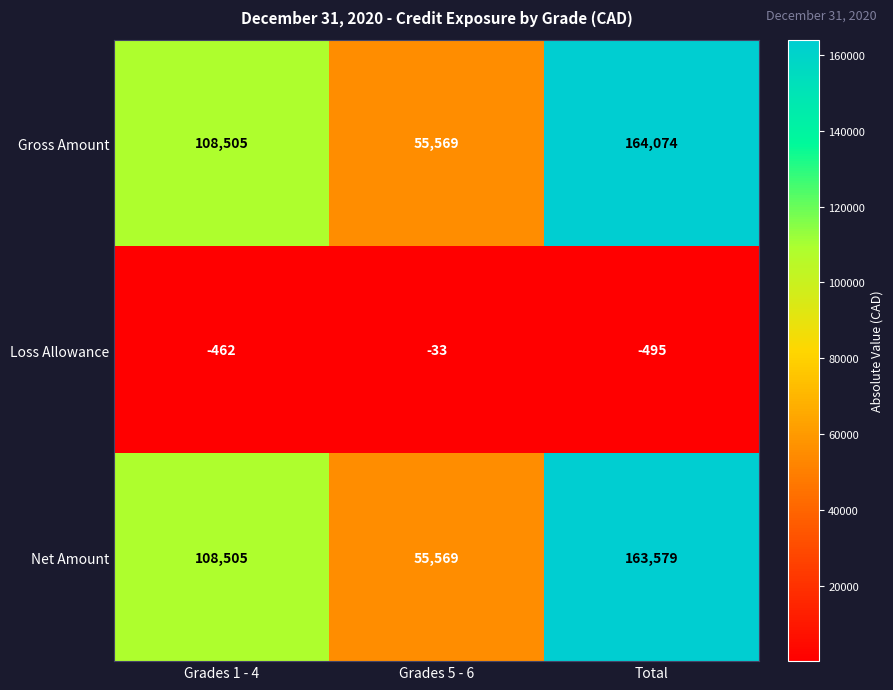

What is the average value of the Net Amount series?

109218